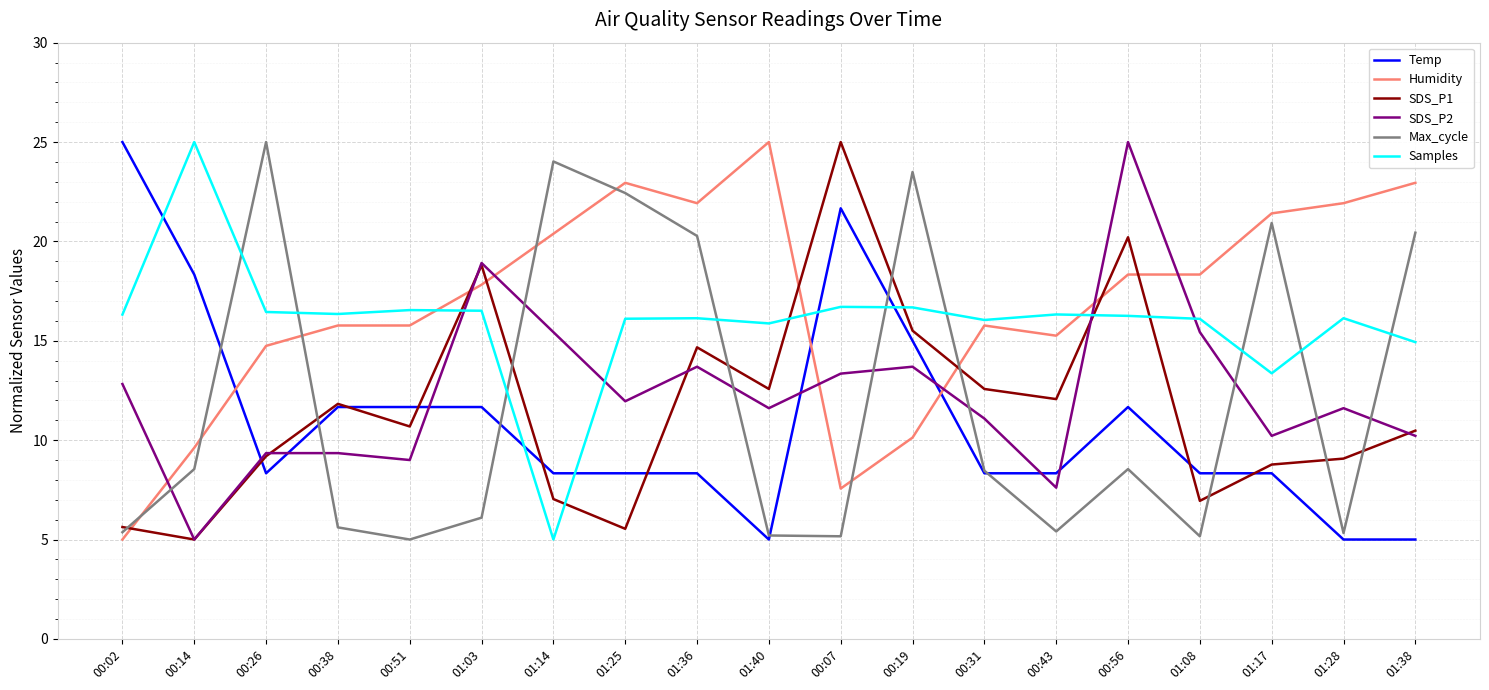

Is the value of SDS_P1 at 00:19 greater than the value of Samples at 01:03?

No